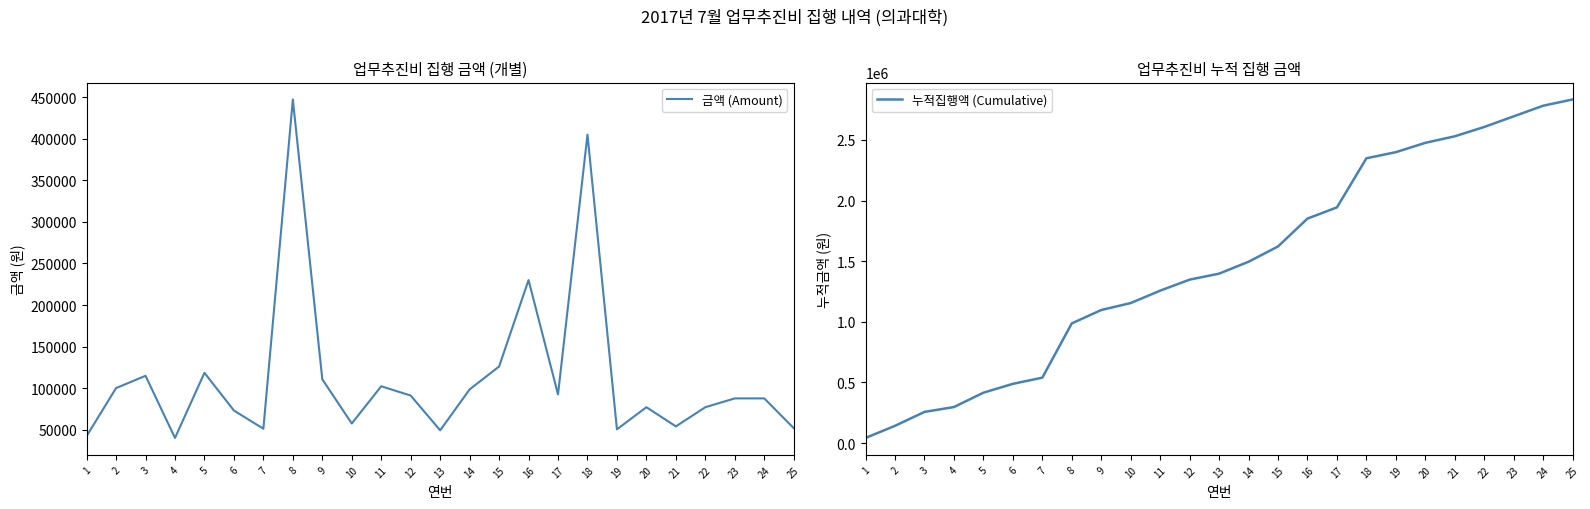

The 누적집행액 (Cumulative) series shows 140835 at 6. True or false?

False